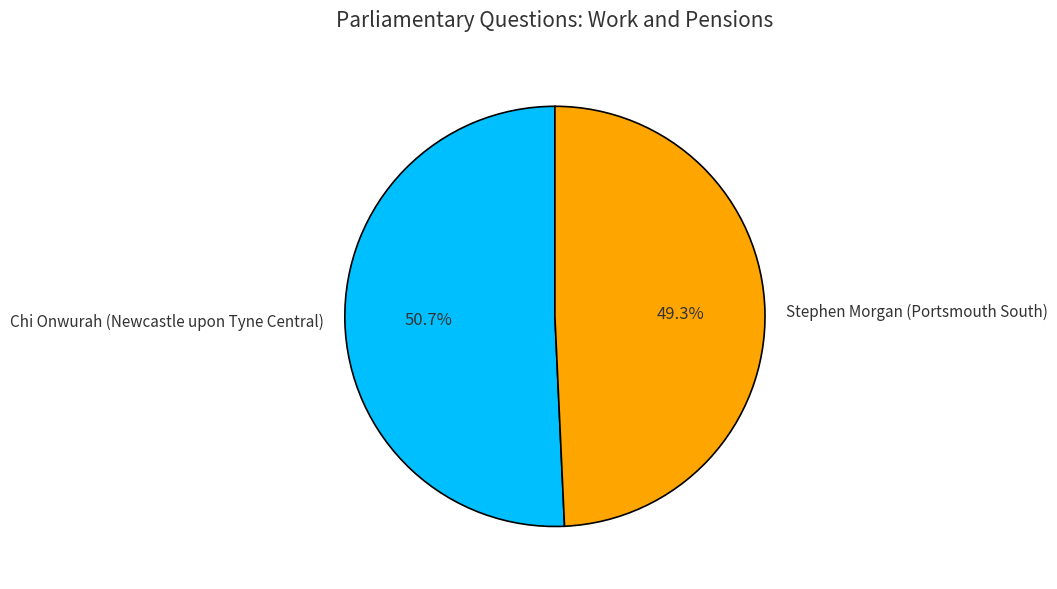

Does any single category account for the majority?

Yes